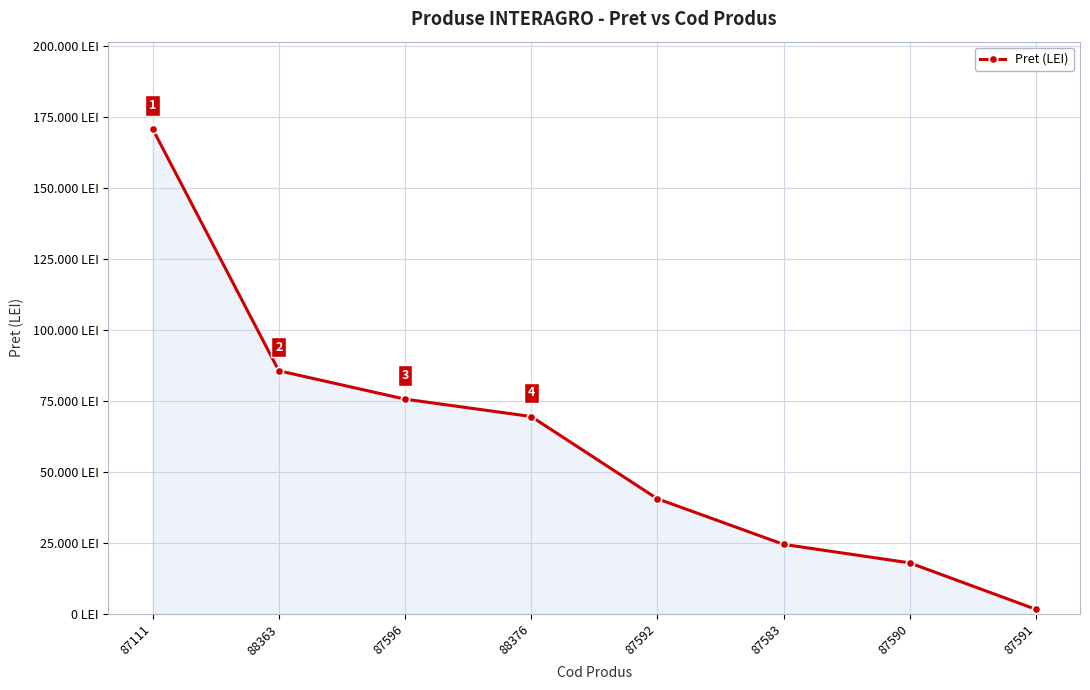

List the labels in order of value, smallest first.

87591, 87590, 87583, 87592, 88376, 87596, 88363, 87111